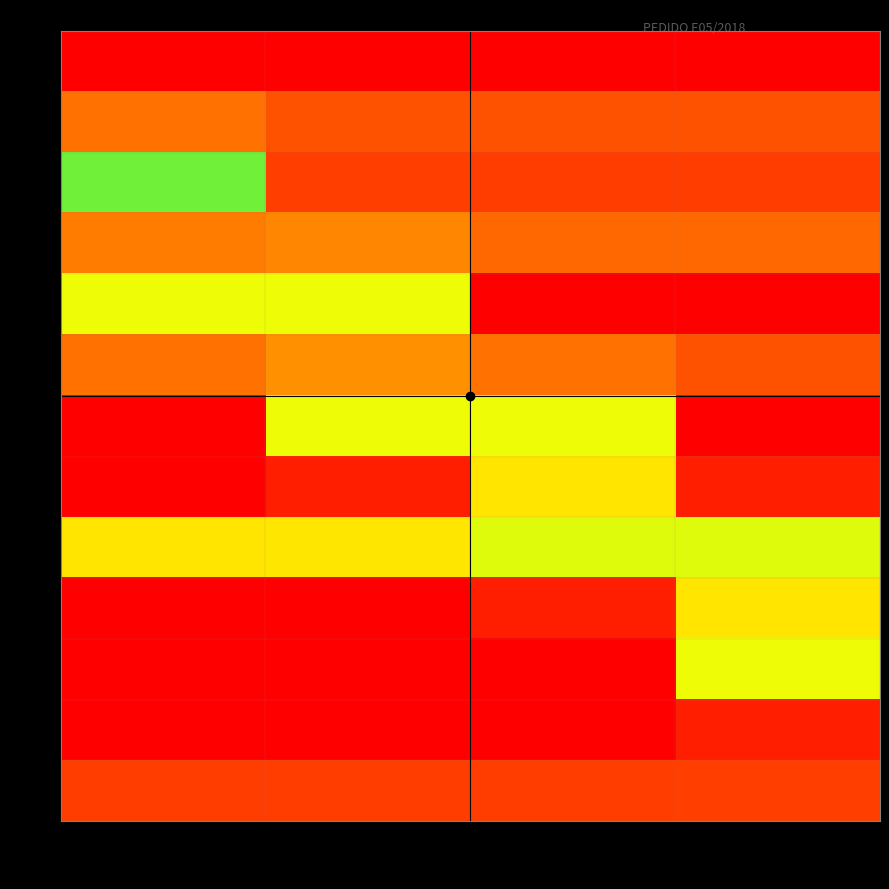

At how many categories does at least one series exceed 0?

4